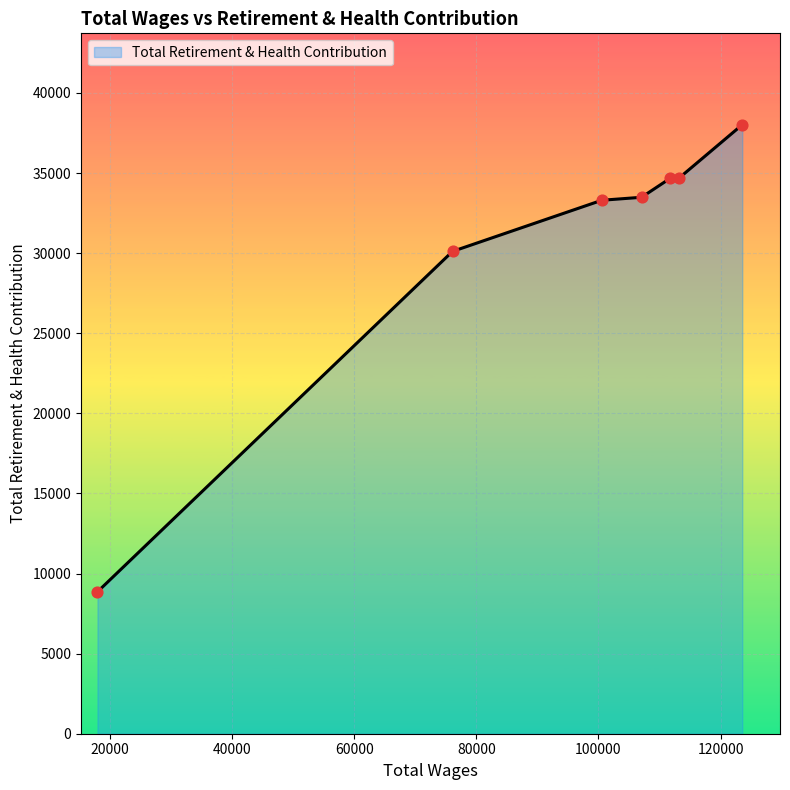

What is the maximum value shown in the chart?

38021